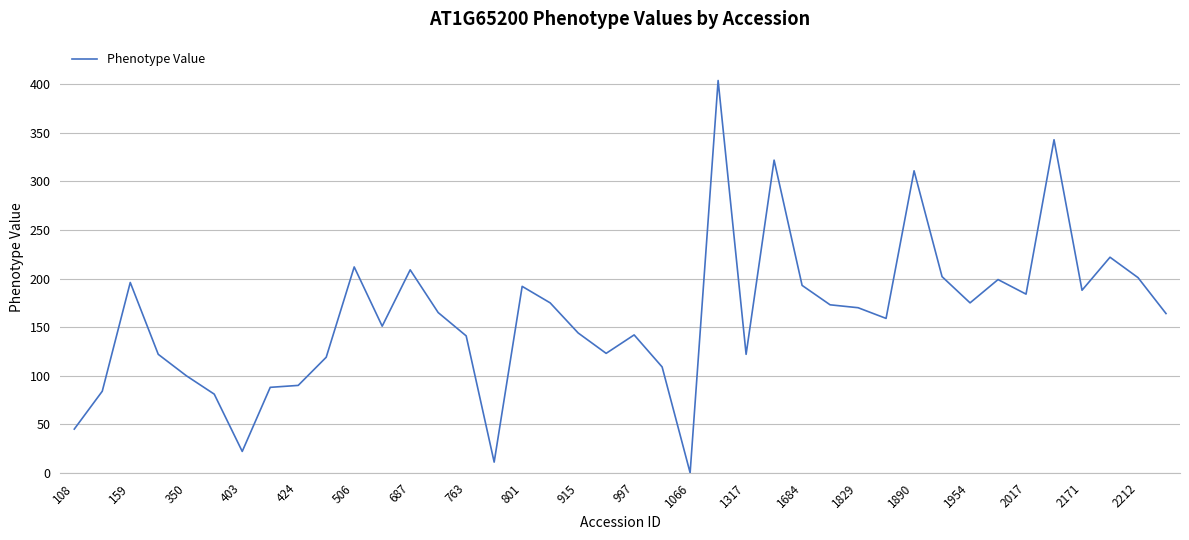

What is the difference between the maximum and minimum values?

404